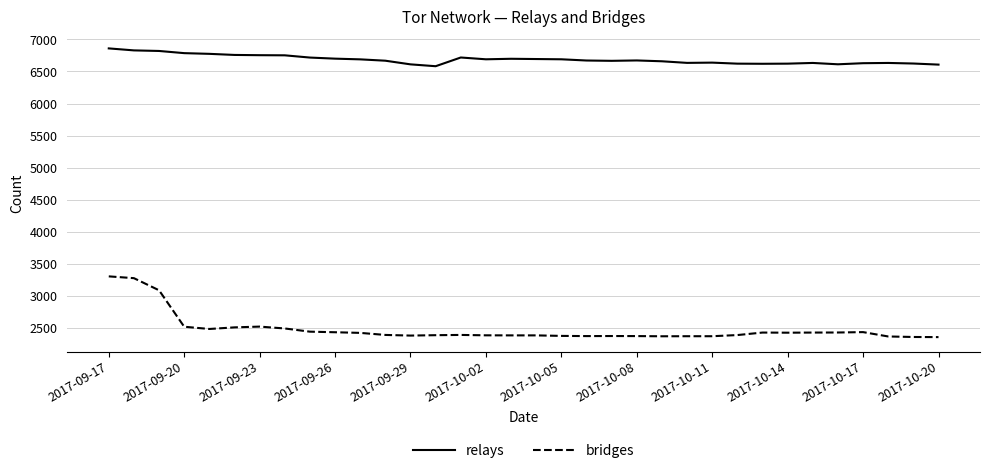

Rank the series by their average value, from highest to lowest.

relays, bridges